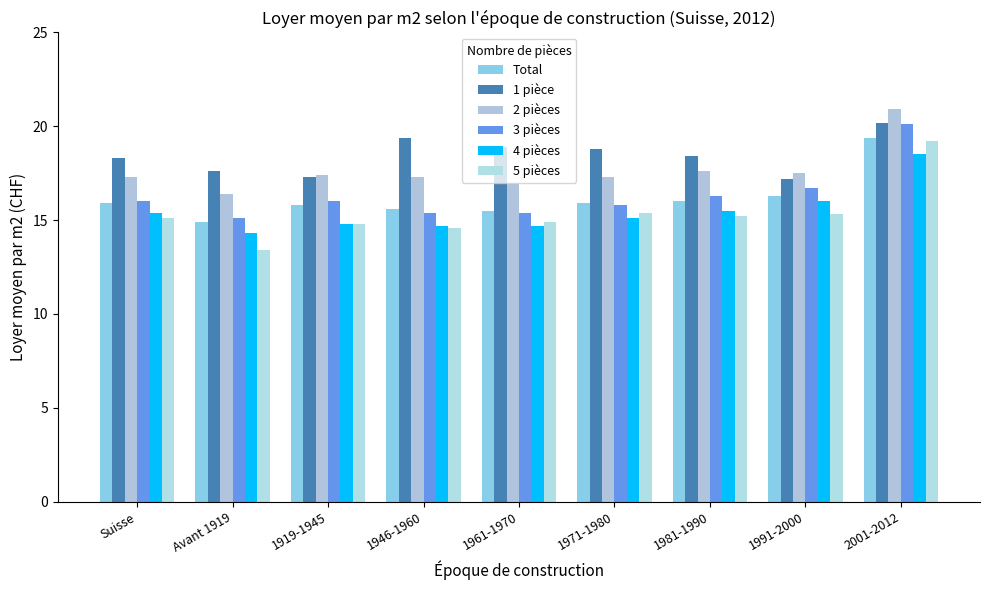

Are the bars horizontal?

No